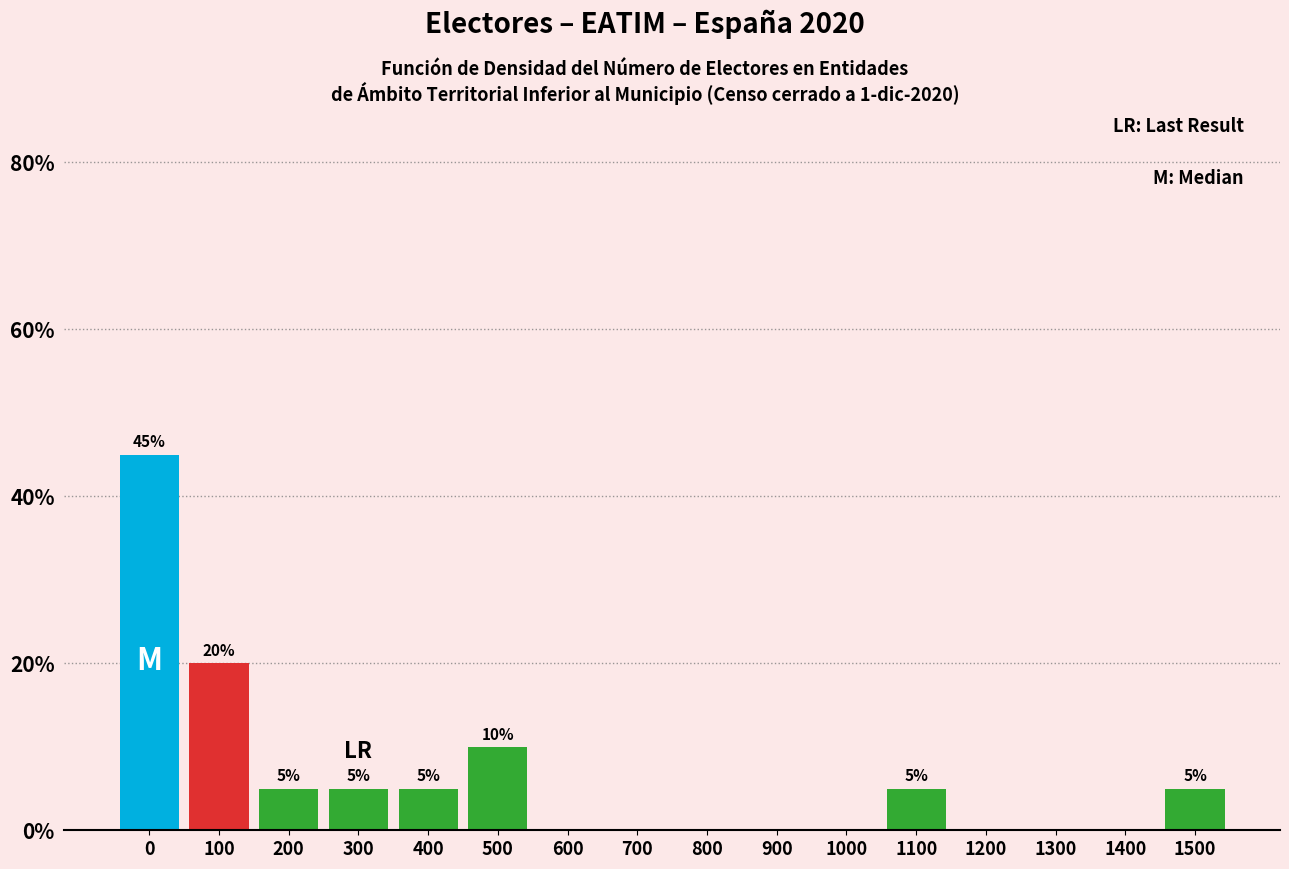

Reading right to left, extract all data points from this chart.

1500=5	1400=0	1300=0	1200=0	1100=5	1000=0	900=0	800=0	700=0	600=0	500=10	400=5	300=5	200=5	100=20	0=45